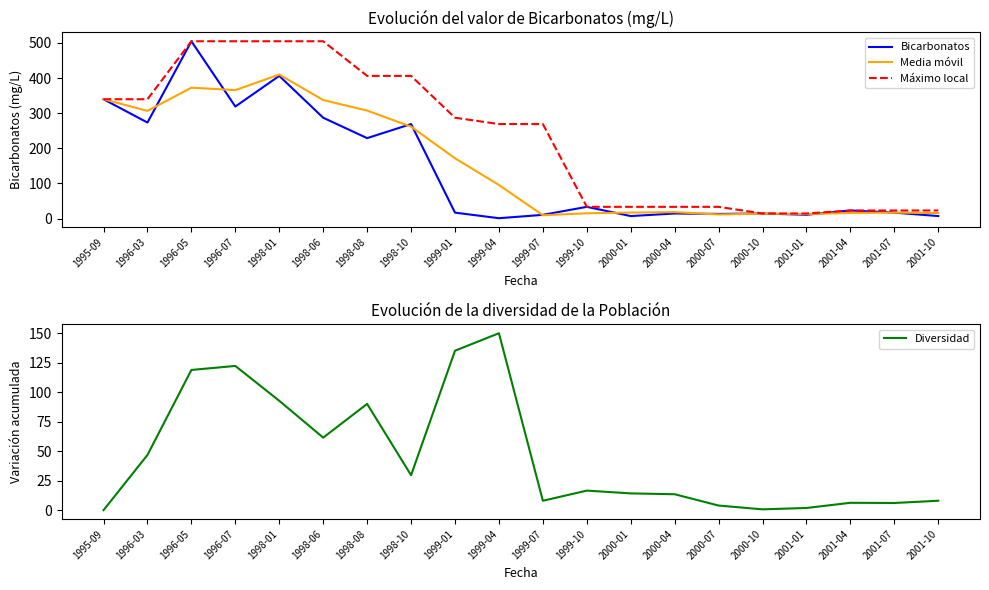

True or false: Diversidad has a value of 6.0 at 2000-01.

False